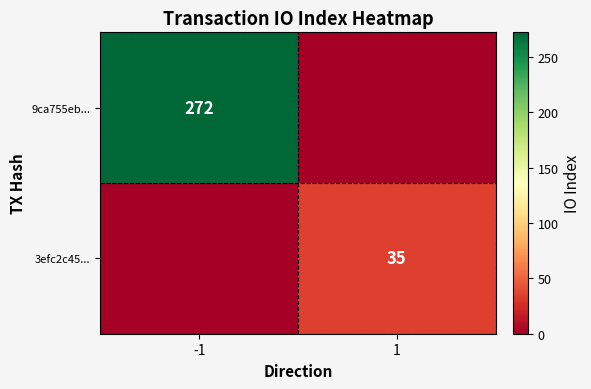

The 3efc2c45... series shows 10 at 1. True or false?

False